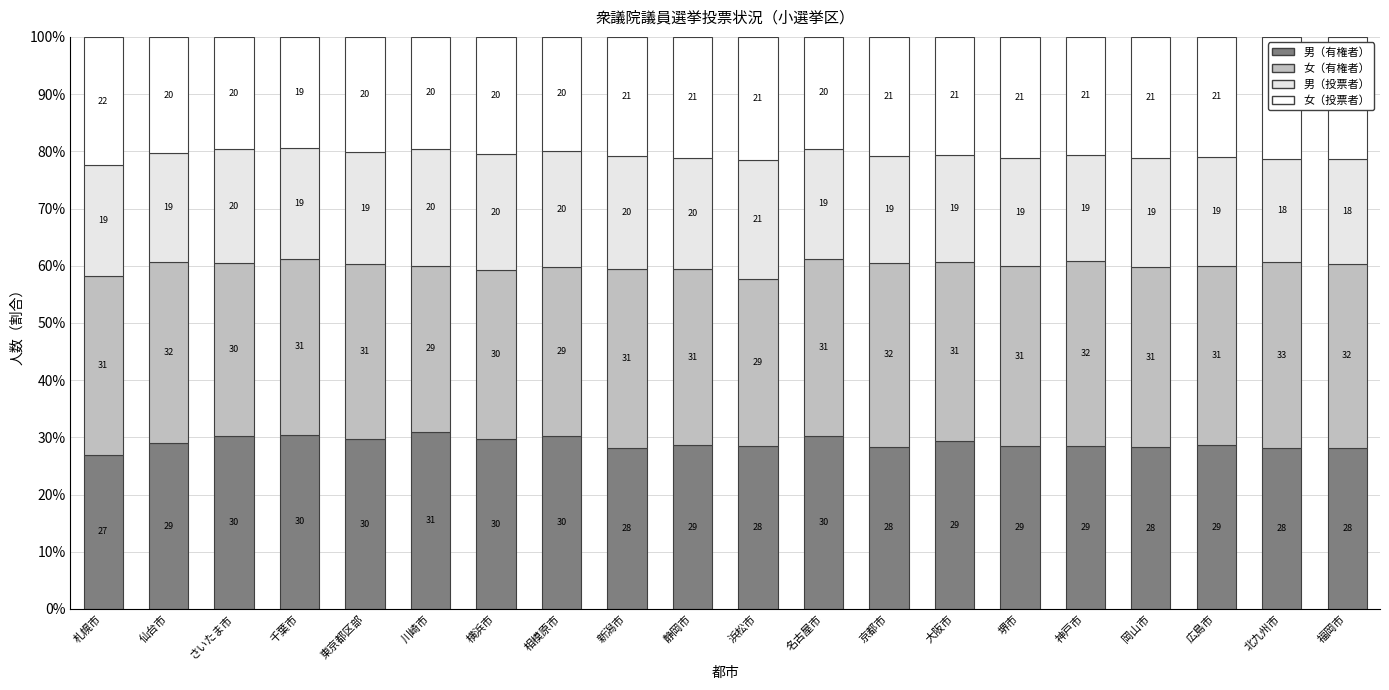

How many bars are there in total?

20